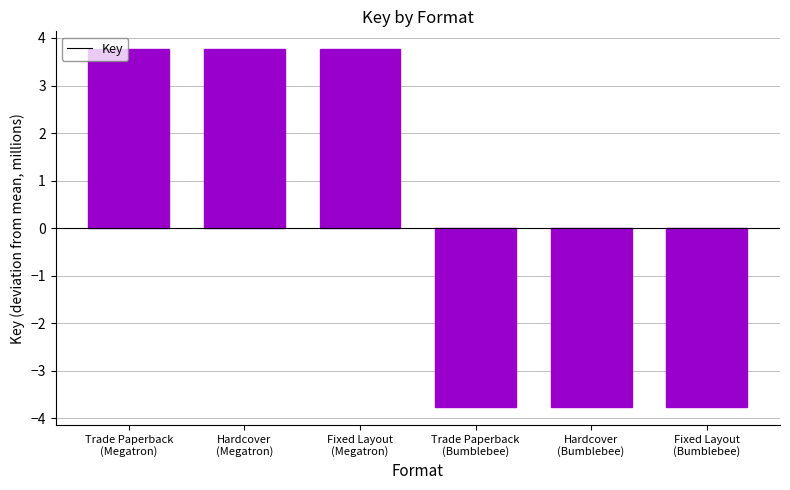

Is it true that the value at Hardcover
(Bumblebee) is -3.8?

True